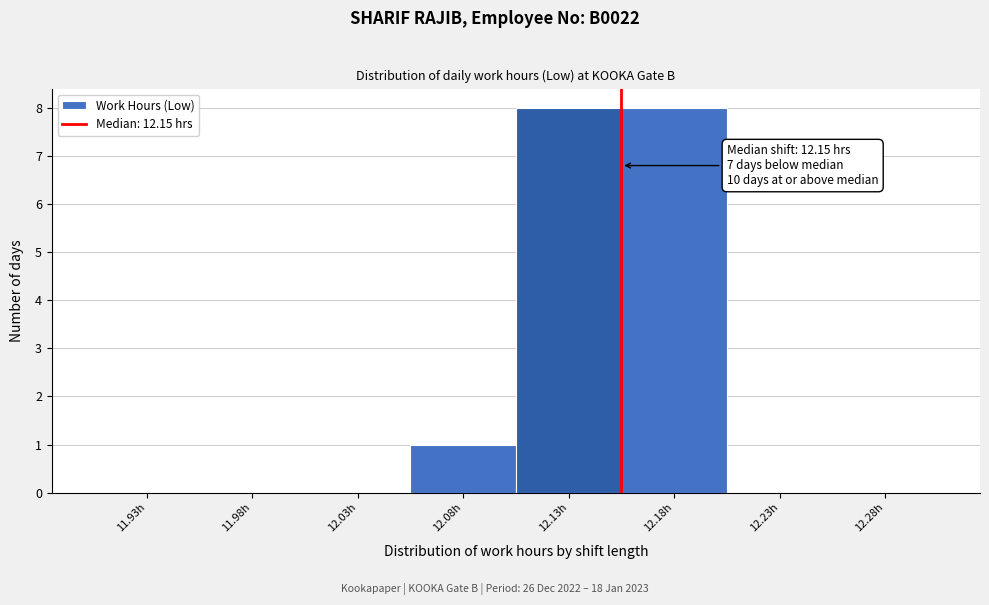

Reading right to left, extract all data points from this chart.

12.28h=0	12.23h=0	12.18h=8	12.13h=8	12.08h=1	12.03h=0	11.98h=0	11.93h=0